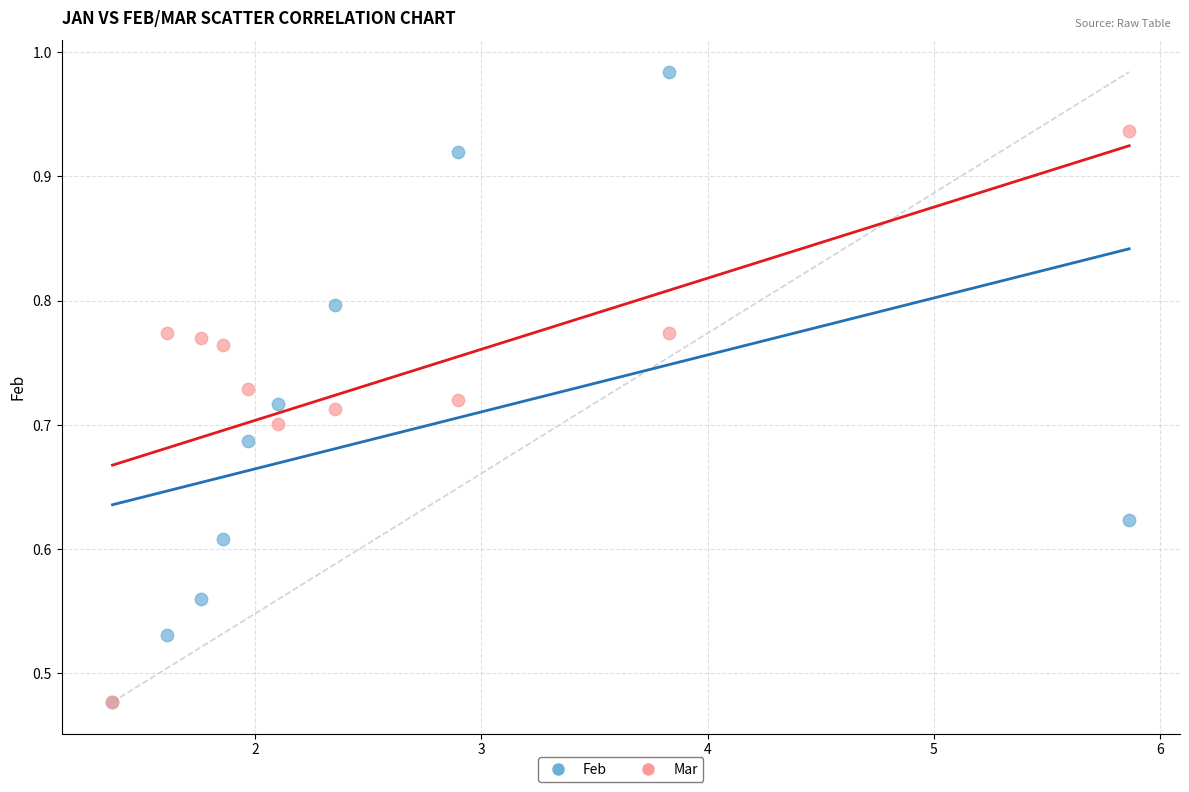

What are all the series names shown in the legend?

Feb, Mar